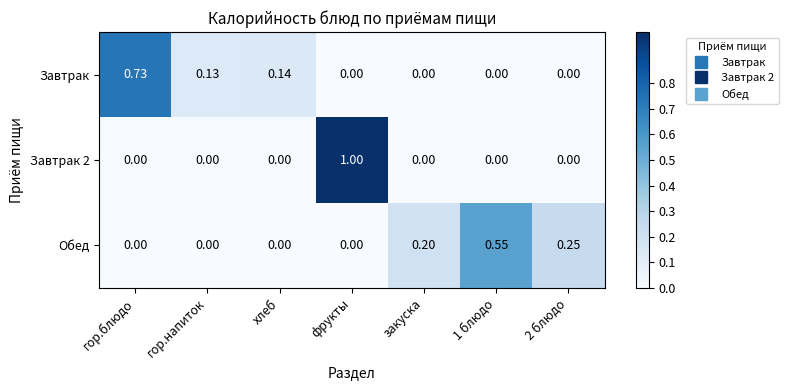

Rank the series by their maximum value, from lowest to highest.

Обед, Завтрак, Завтрак 2